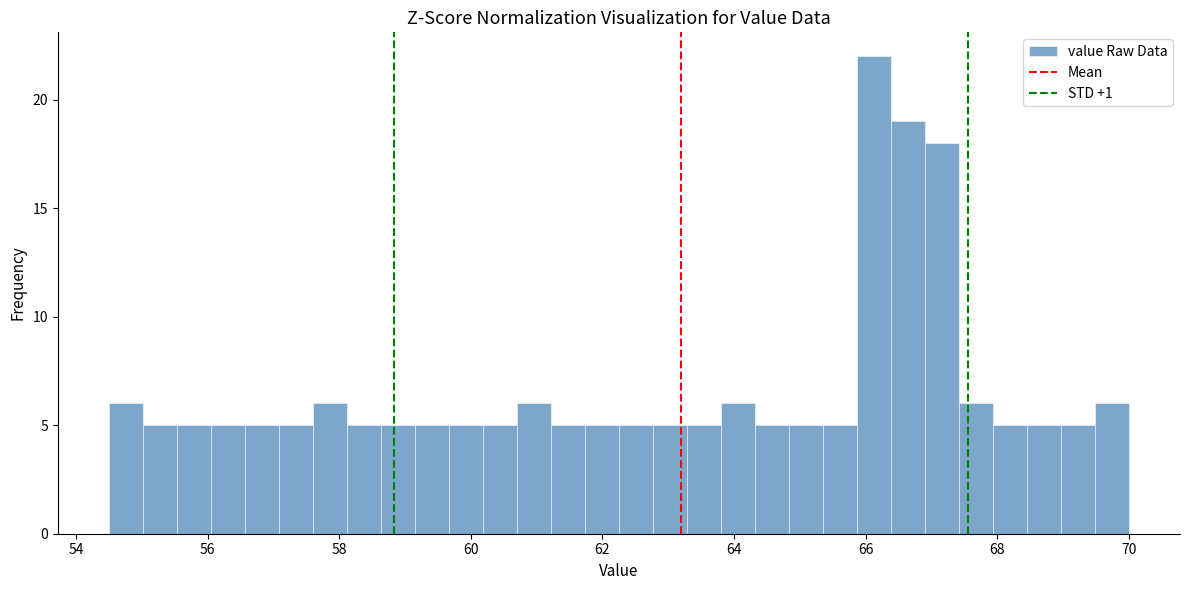

Read against the x-axis, roughly where is the centre of the tallest bar?

66.2